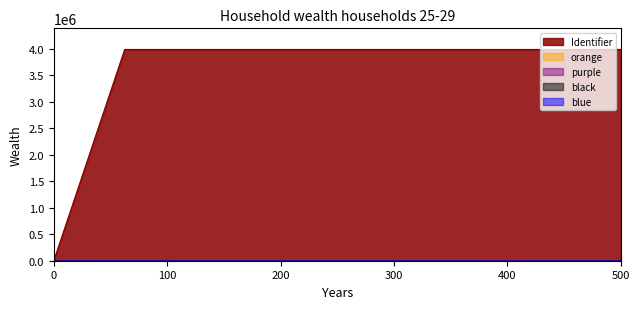

The chart shows a value of 1780128 at Stap 3. True or false?

False